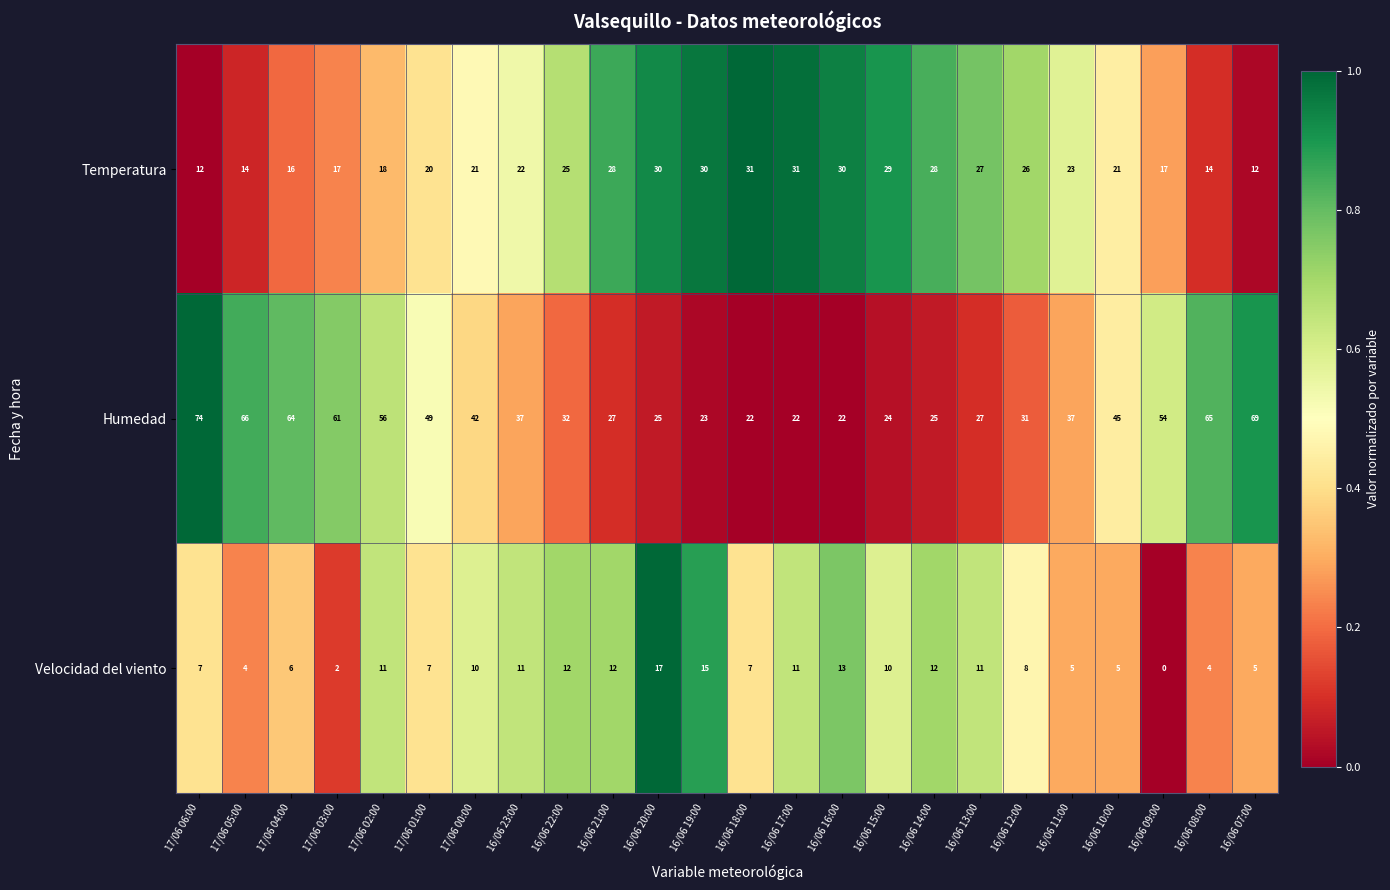

What is the average value of the Humedad series?

42